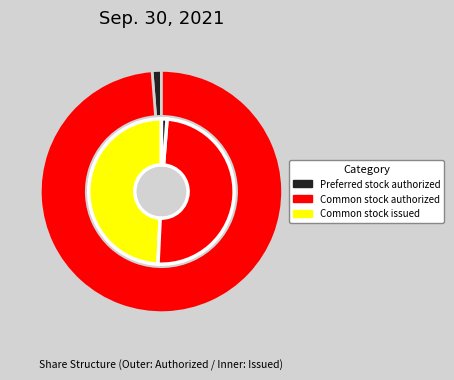

What is the change in value from Preferred stock authorized to Common stock issued?

+194463645